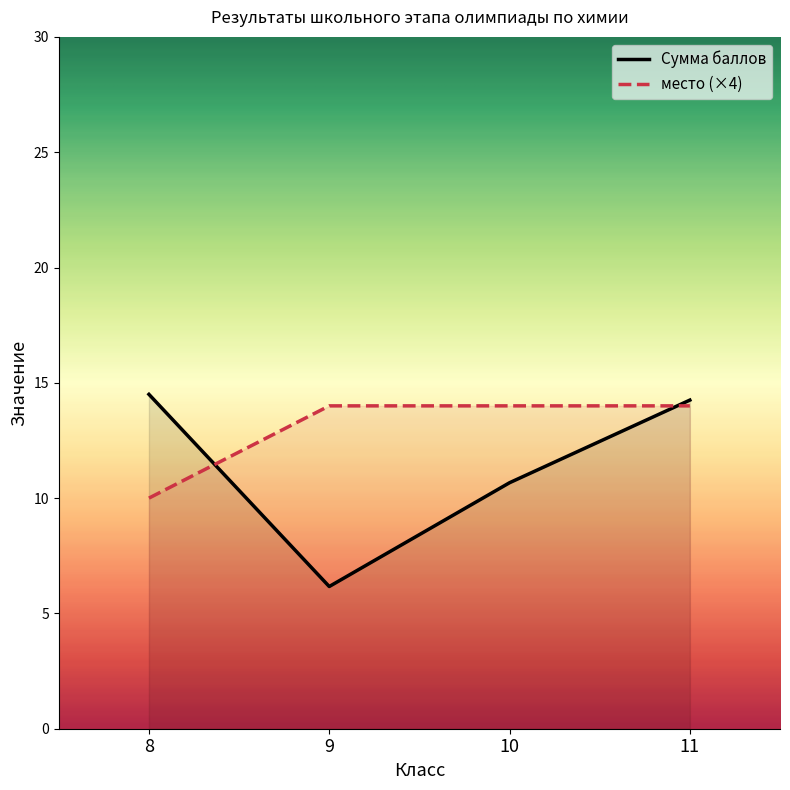

Which label corresponds to the smallest value in the chart?

9